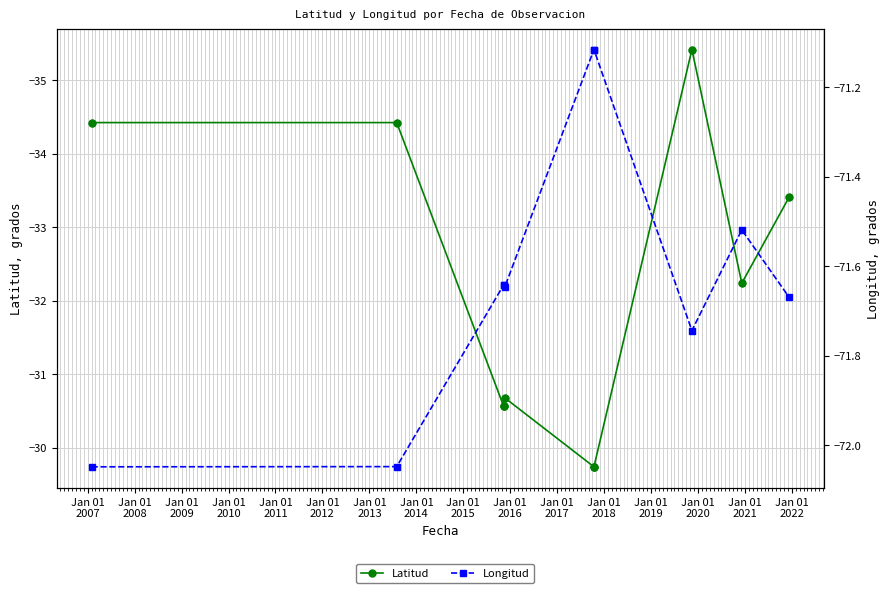

Is the value of Latitud at Jan 01
2015 greater than the value of Longitud at Jan 01
2013?

Yes